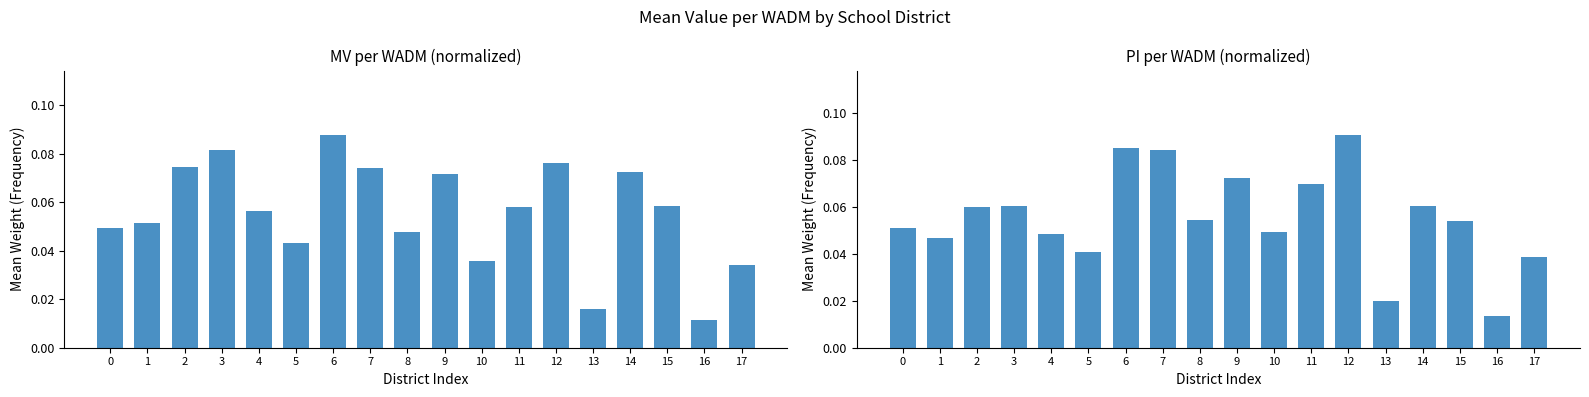

Is it true that MV per WADM equals 0.0 at 9?

False